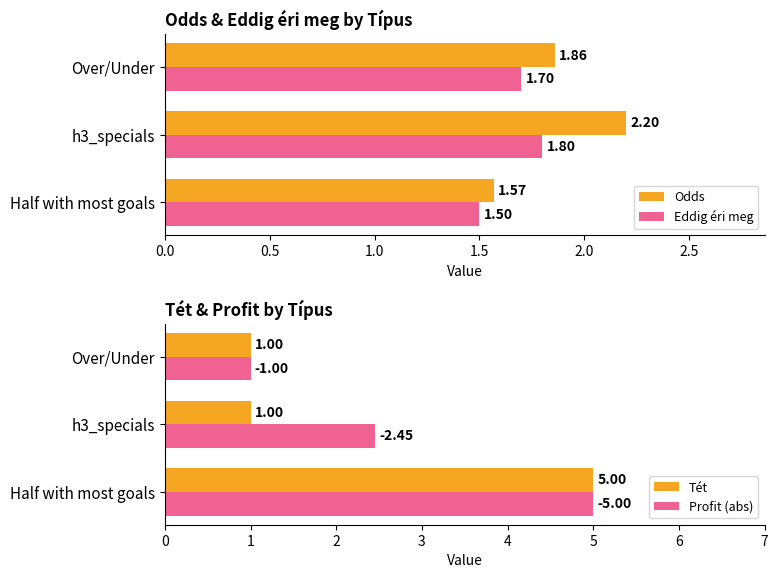

Count the number of data series in this chart.

4